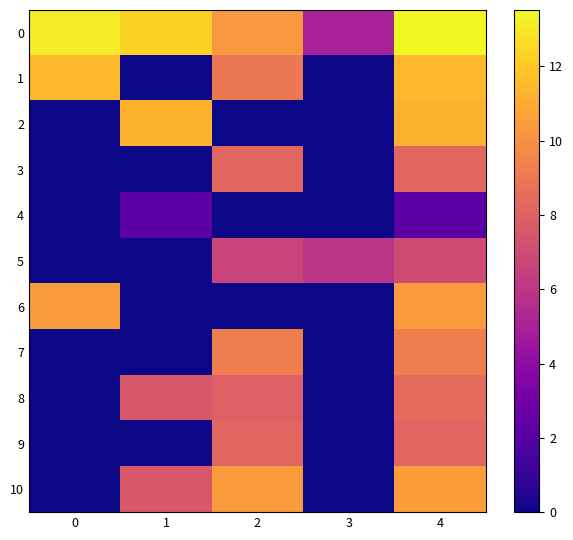

Rank the series at 2 from highest to lowest value.

10, 0, 7, 1, 3, 9, 8, 5, 2, 4, 6